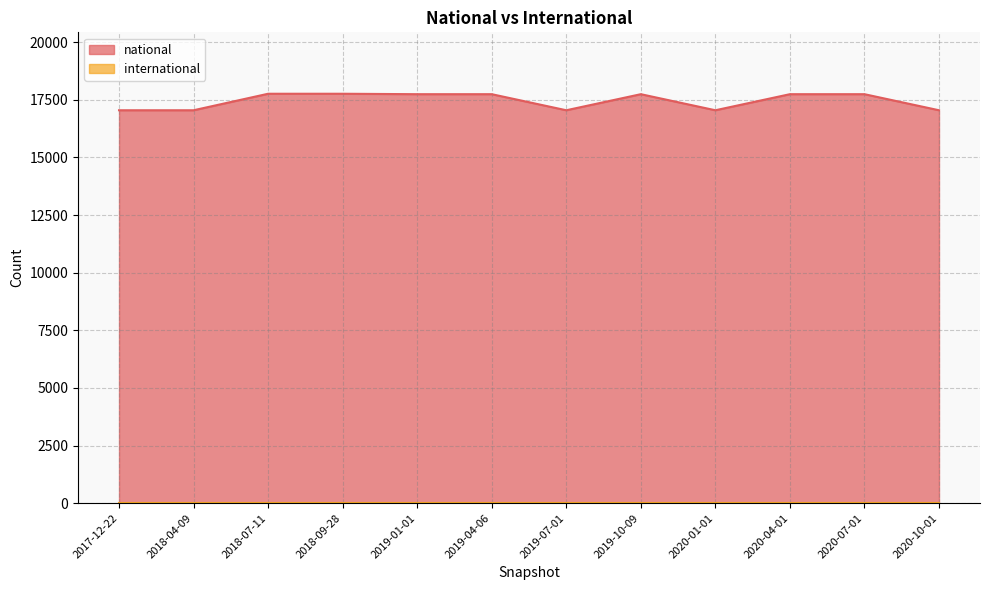

What is the maximum value shown in the chart?

17760